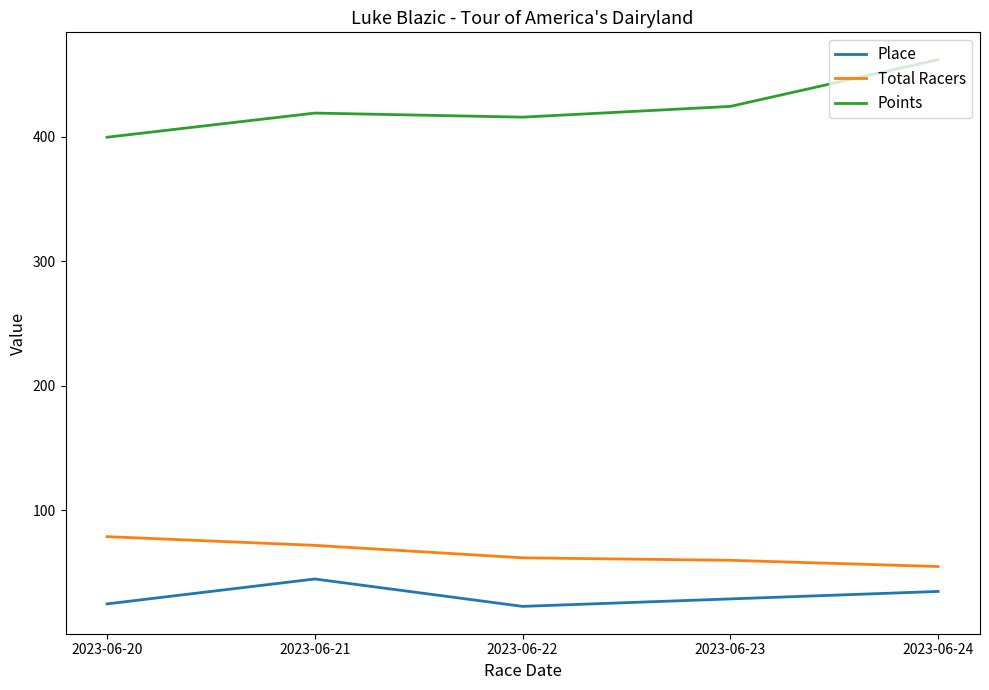

Does the chart display data point markers on the line(s)?

No